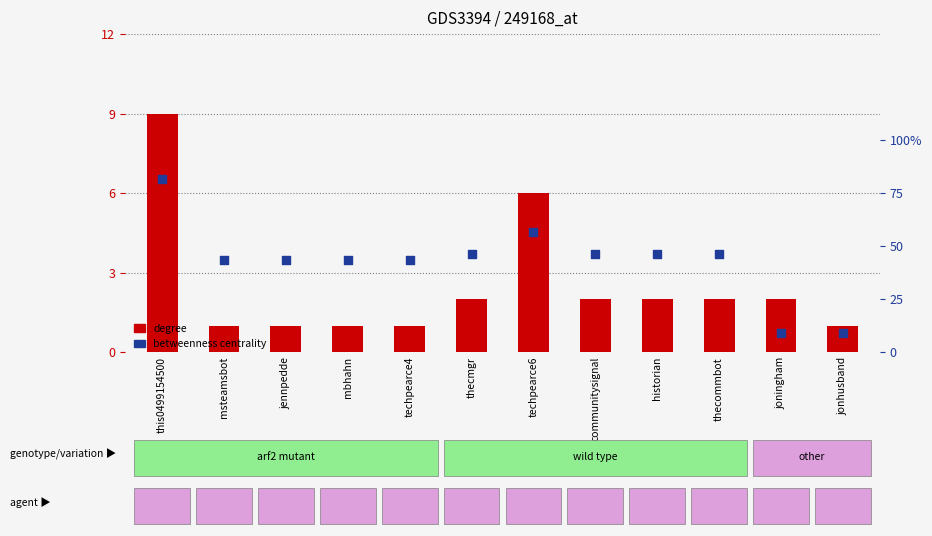

At how many categories does at least one series exceed 1?

7